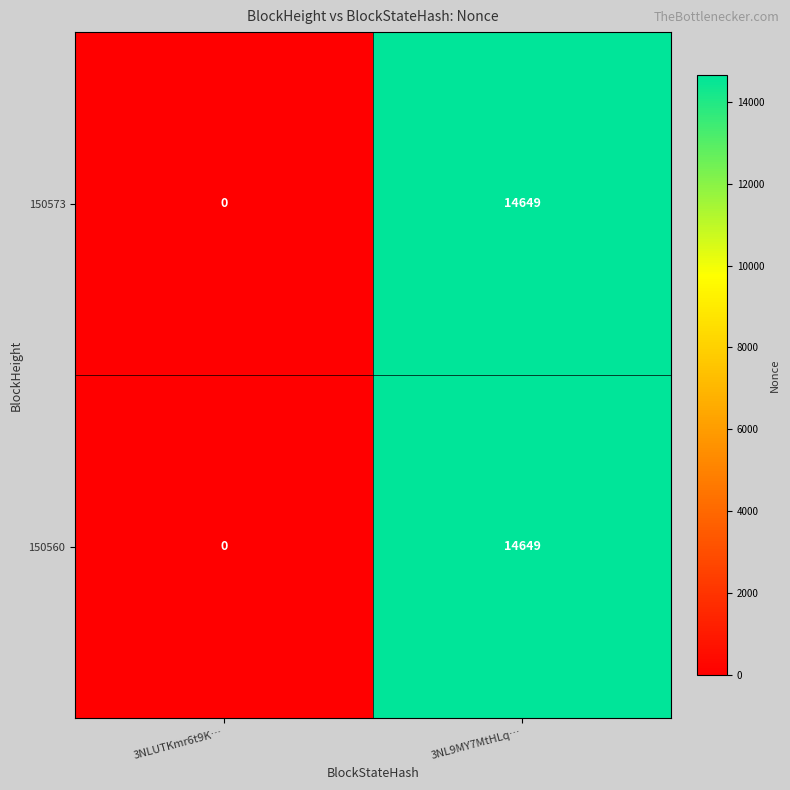

What is the difference between the 150560 values at 3NL9MY7MtHLq… and 3NLUTKmr6t9K…?

14649